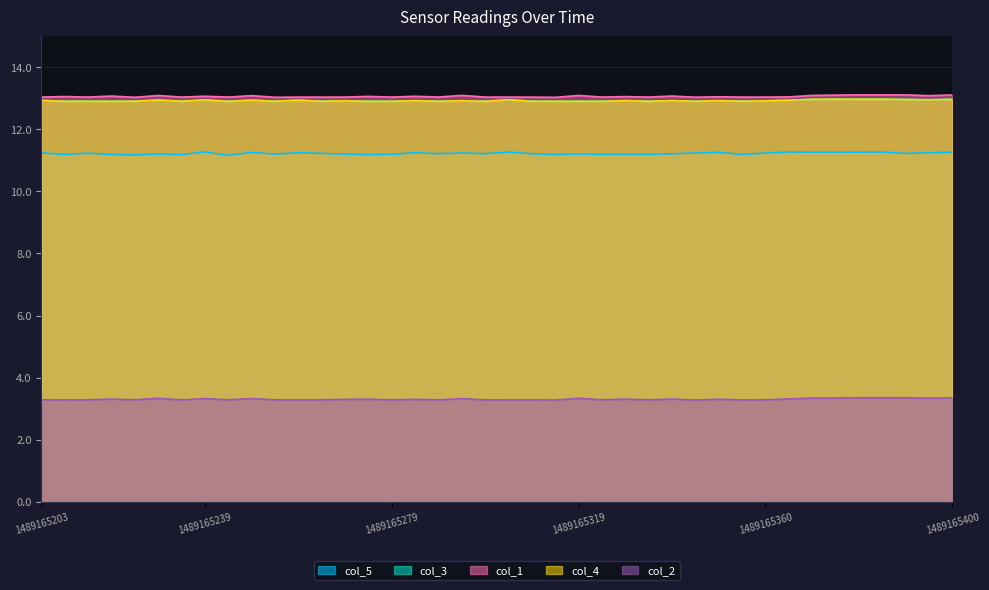

What is the average value of the col_1 series?

13.1